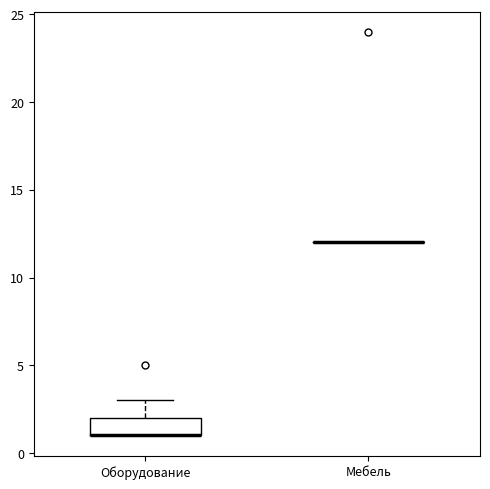

Reading left to right, transcribe this box plot: for each box, give where its median line is, the range the box spans, and where its two whiskers end, as read against the y-axis. The values are not printed on the chart, so give them approximately, as read against the axis.

Оборудование: median 1 (drawn on the box's lower edge), box 1 to 2, whiskers 1 to 3
Мебель: box collapsed to a line at 12, whiskers 12 to 12